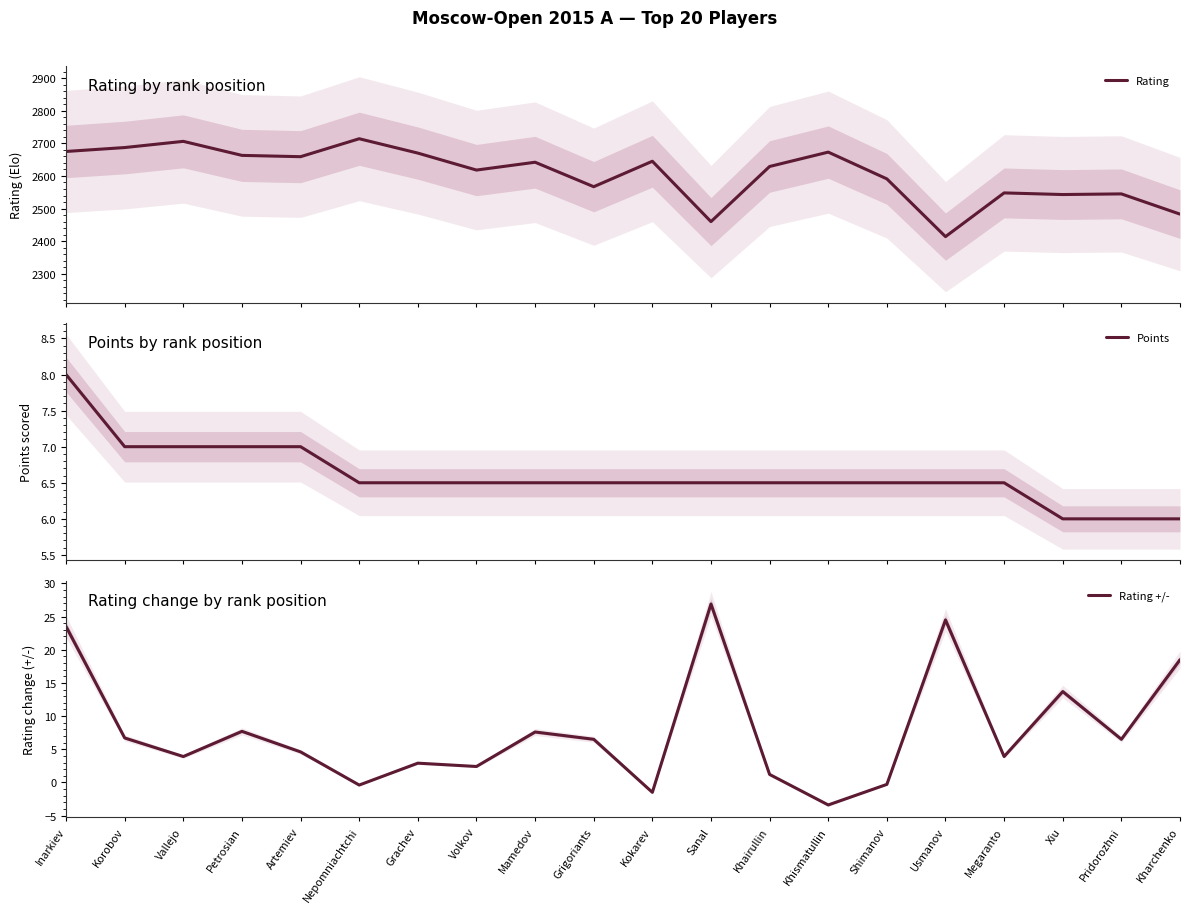

Between Kokarev and Khismatullin, which series saw the biggest shift?

Rating